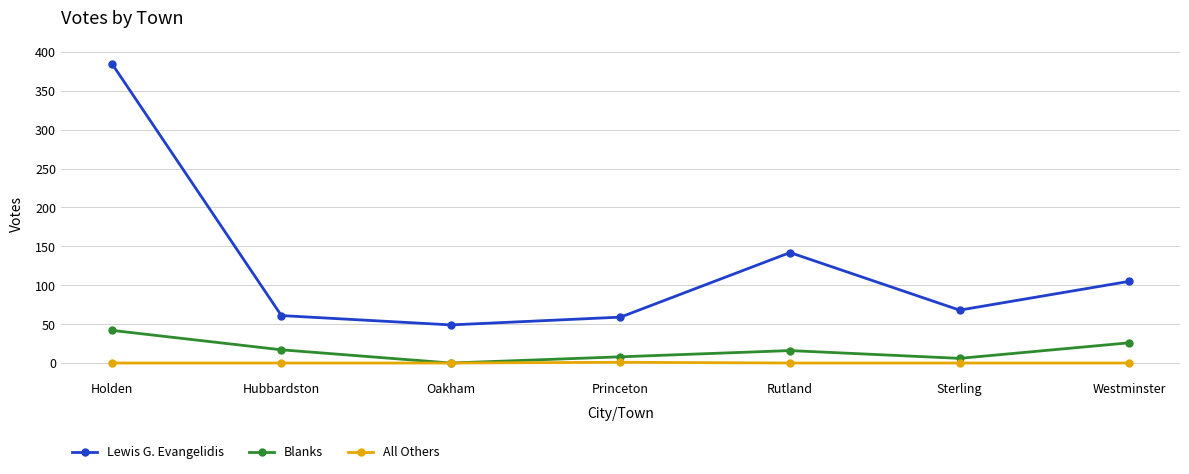

The Lewis G. Evangelidis series shows 385 at Holden. True or false?

True